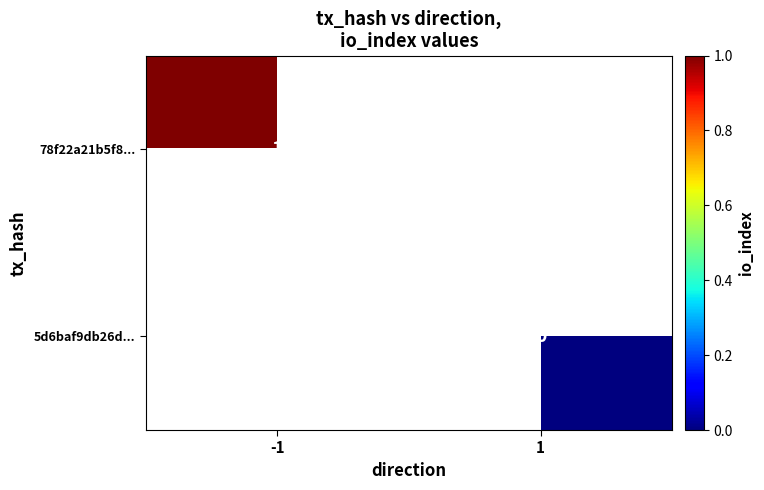

Is it true that 78f22a21b5f8... equals 1 at -1?

True